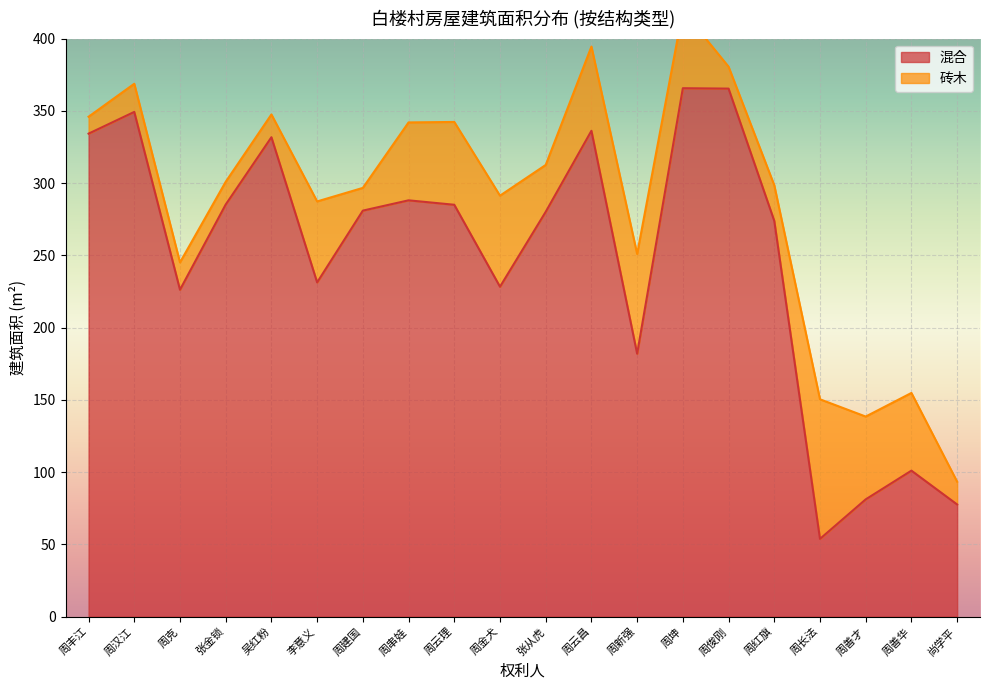

True or false: the data shows 77.6 at 尚学平.

True